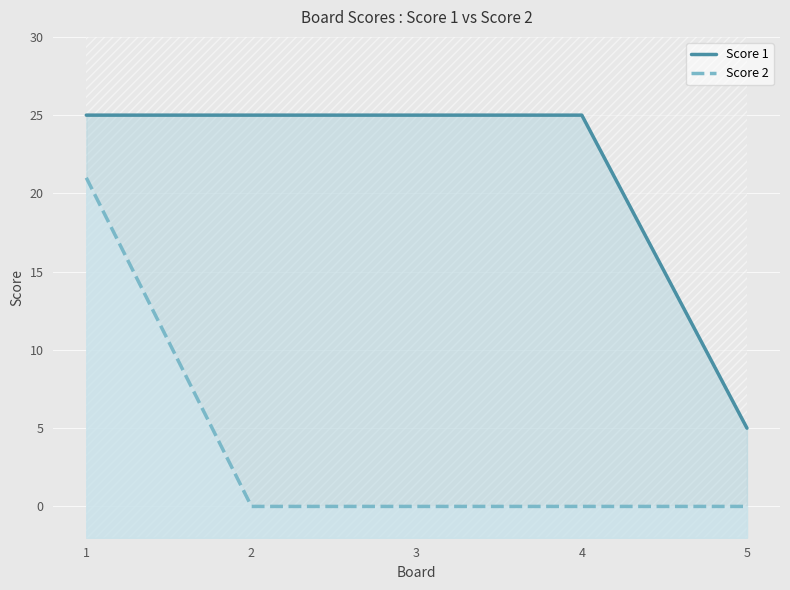

Which series has the largest total across all categories?

Score 1